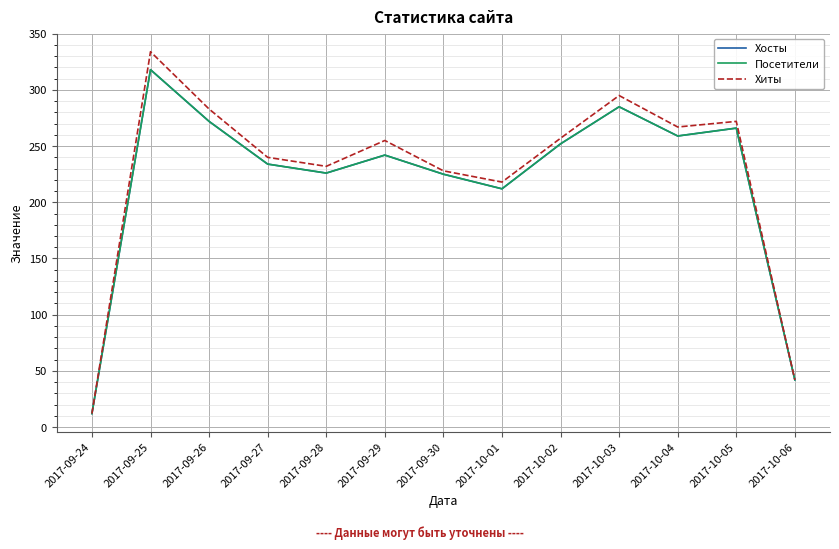

True or false: Хосты and Посетители intersect in this chart.

False